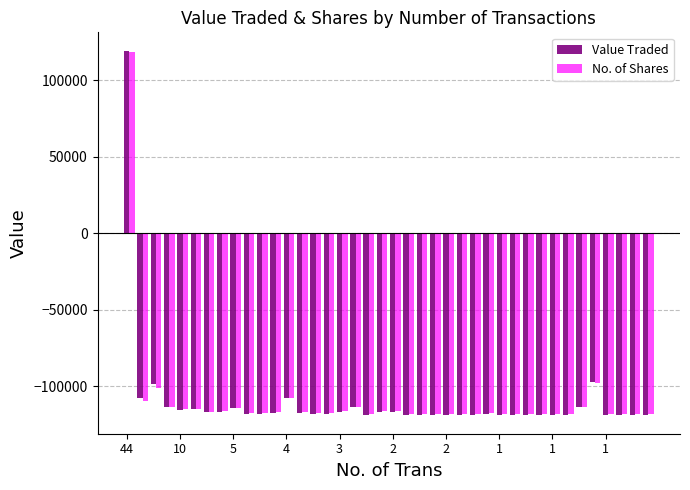

Which series has the largest range (max minus min)?

Value Traded